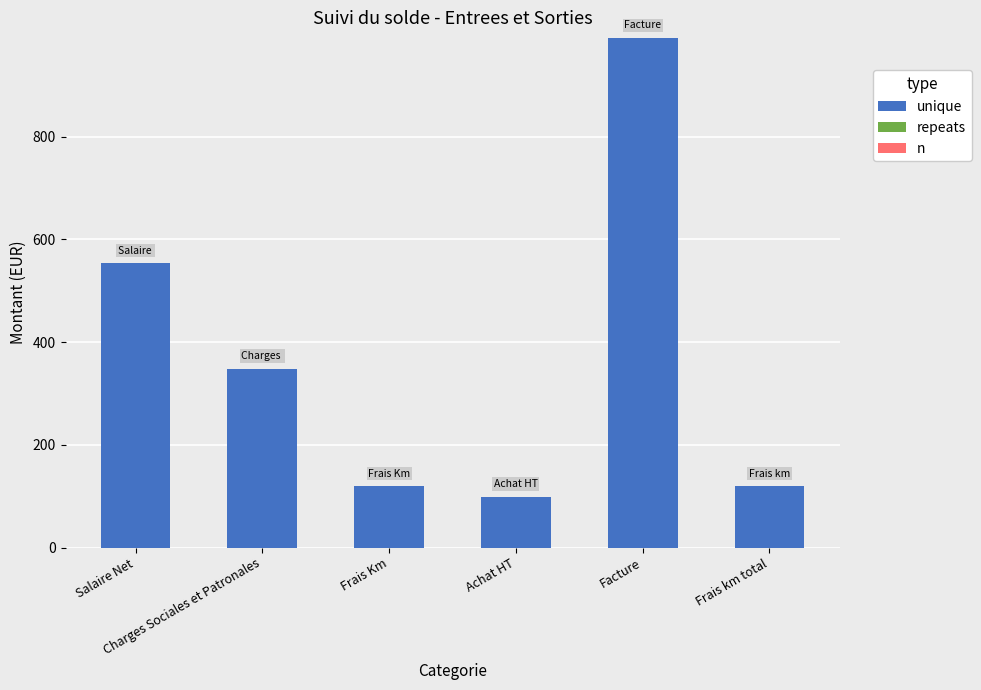

What is the sum of all values?

2230.8